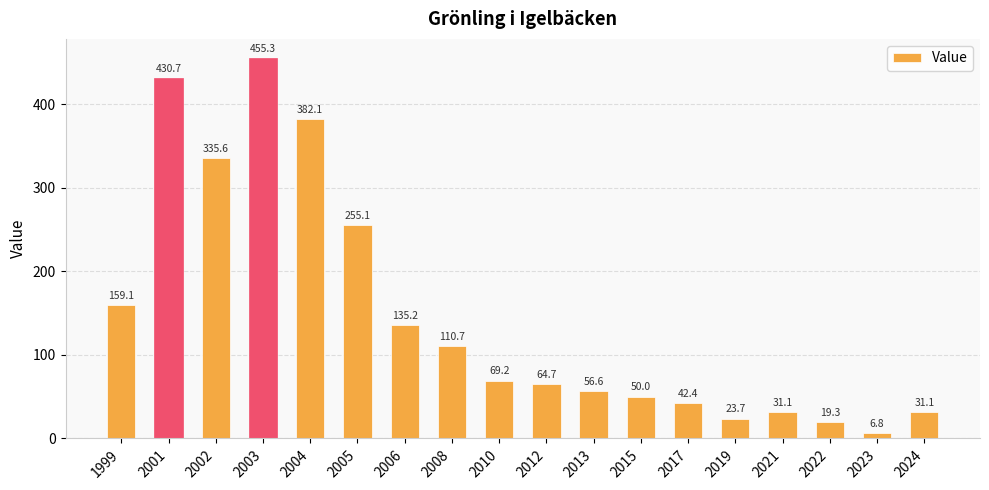

The chart shows a value of 135.2 at 2006. True or false?

True